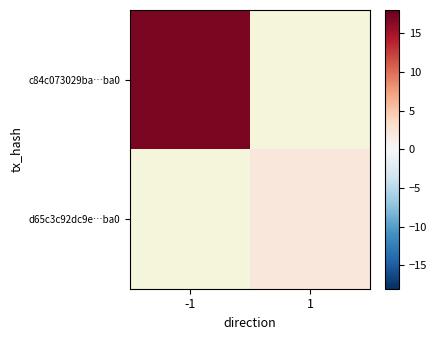

Which series has the widest spread of values?

c84c073029ba…ba0